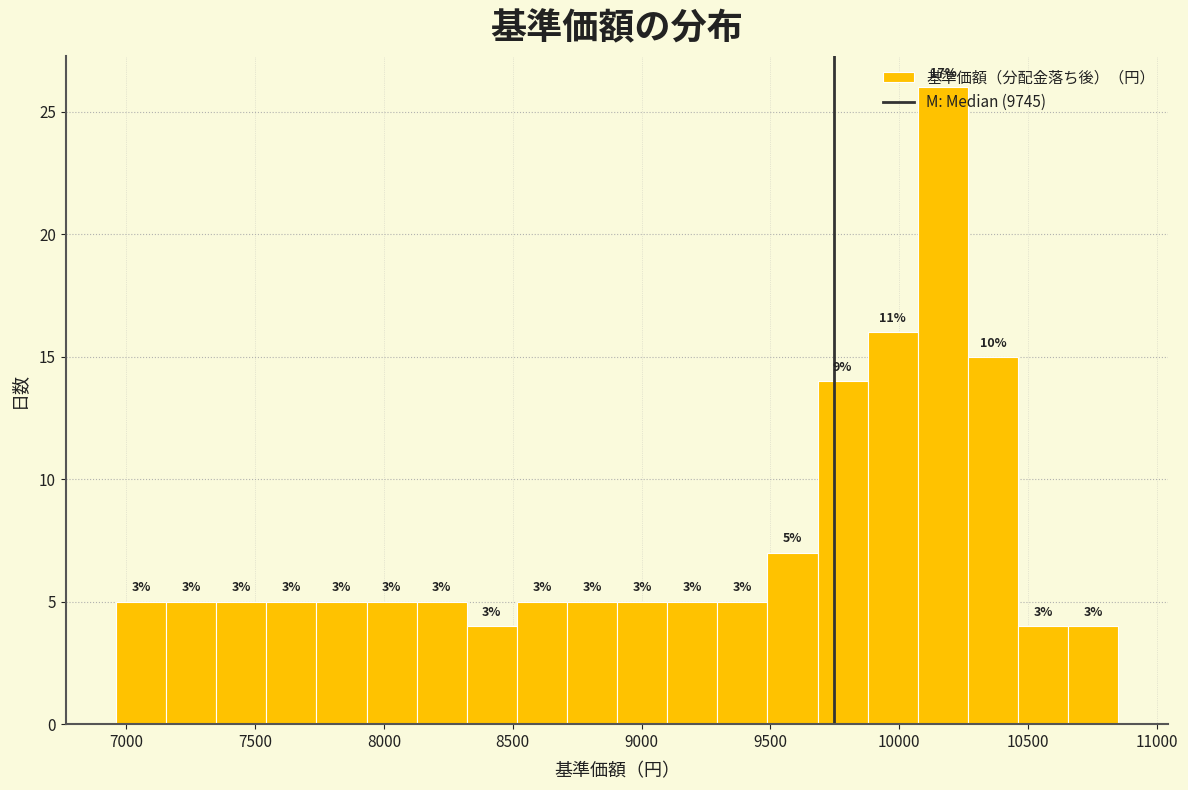

Around what value on the x-axis is the tallest bar? Give the approximate position of its centre, as read against the axis.

10150